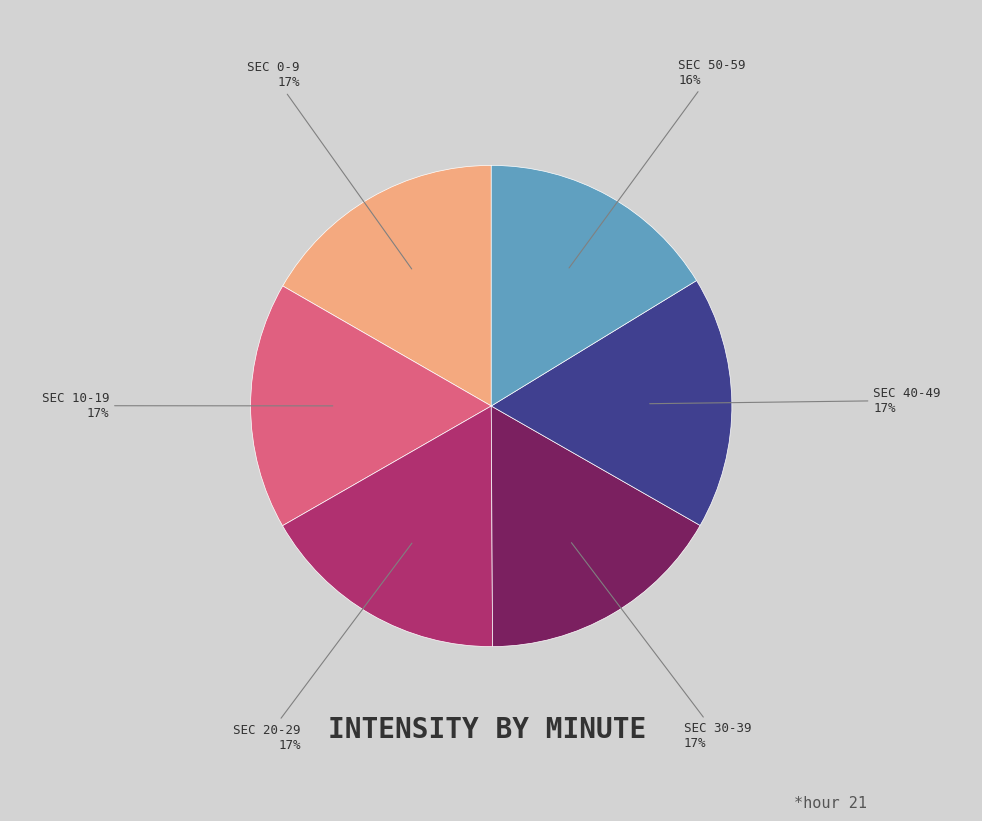

To the nearest percent, what is the difference between the largest and smallest slice percentages?

1%